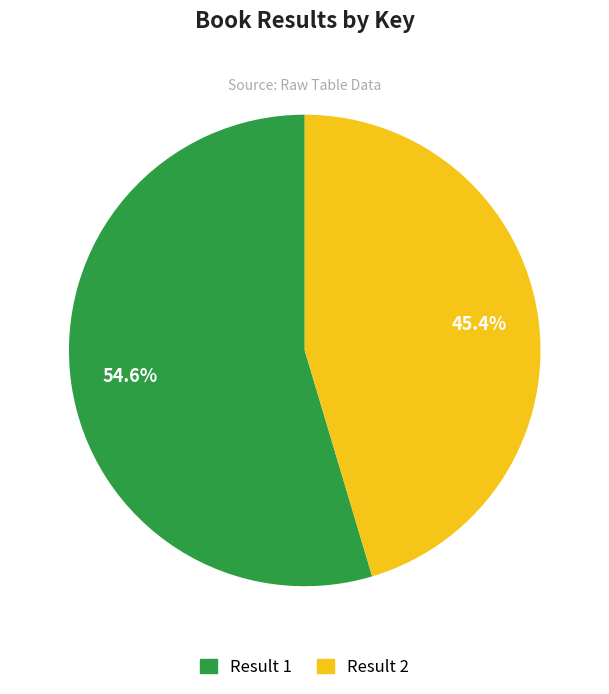

Is there a majority slice in this chart?

Yes